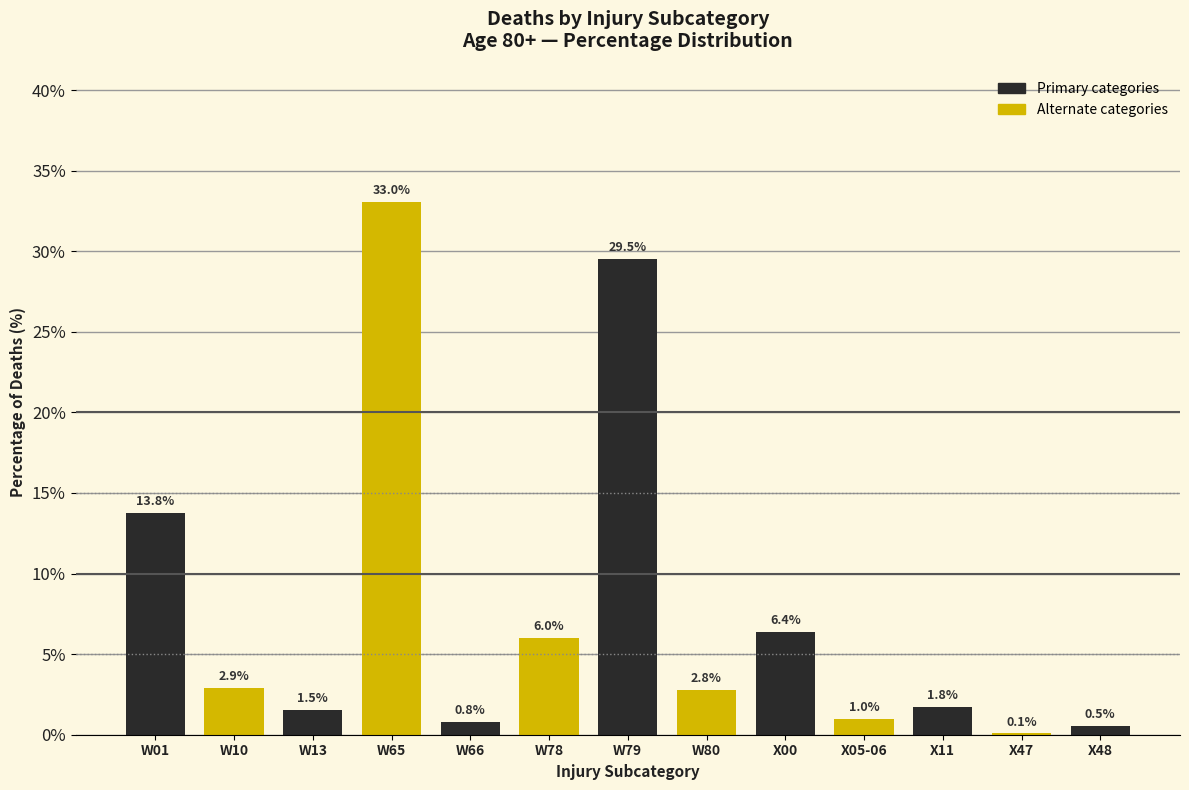

Reading left to right, what are all the values shown in this chart?

W01=13.8	W10=2.9	W13=1.5	W65=33.0	W66=0.8	W78=6.0	W79=29.5	W80=2.8	X00=6.4	X05-06=1.0	X11=1.8	X47=0.1	X48=0.5